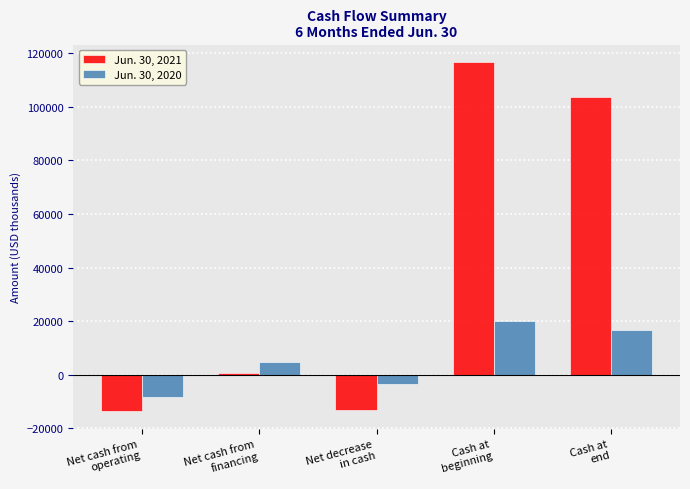

At which category is the sum across all series the highest?

Cash at
beginning